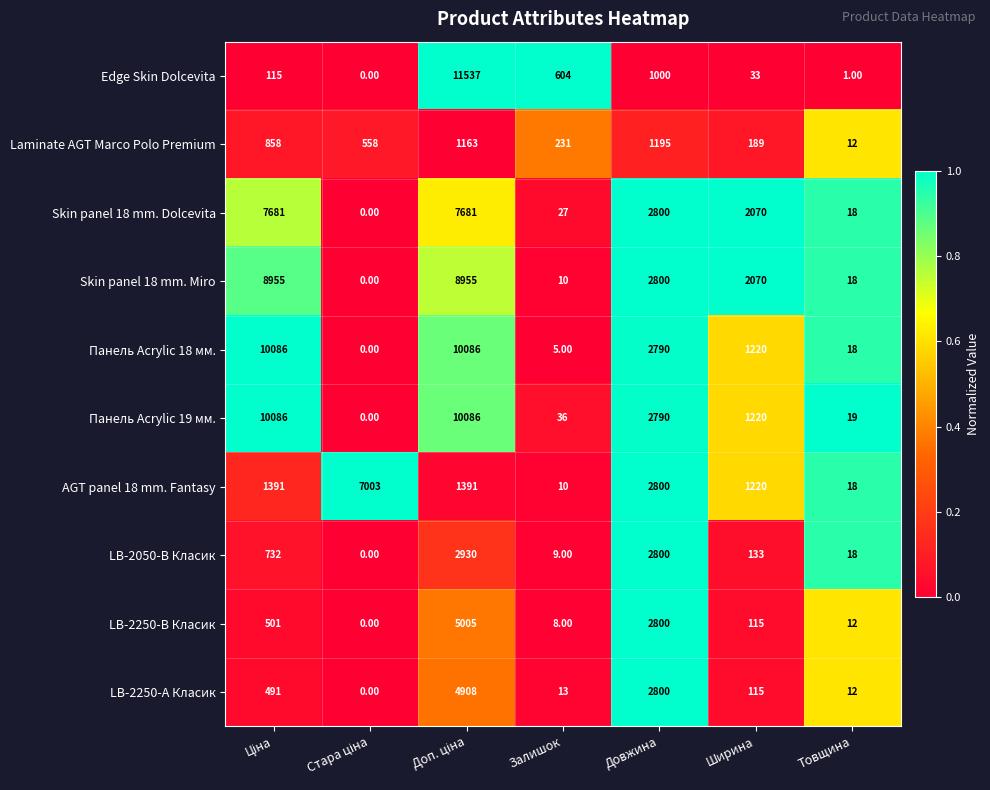

Which series has the largest range (max minus min)?

Edge Skin Dolcevita